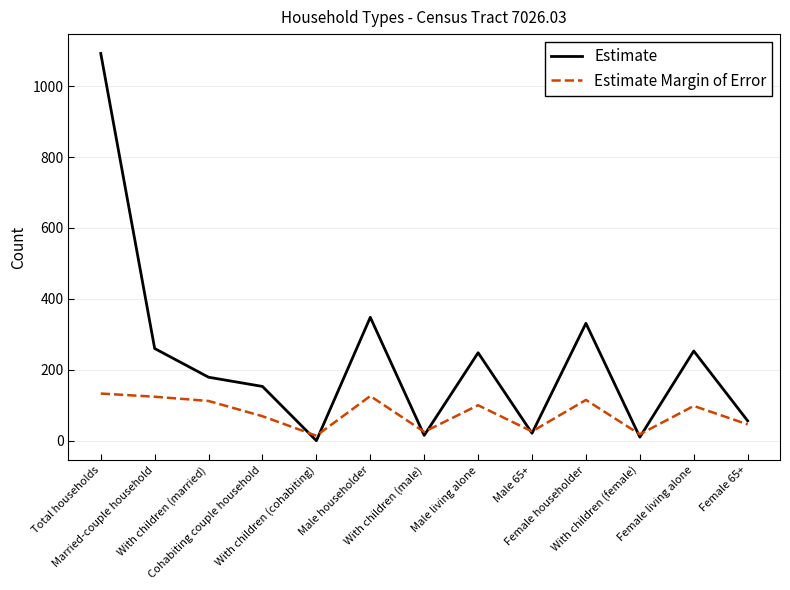

Which series has the largest total across all categories?

Estimate